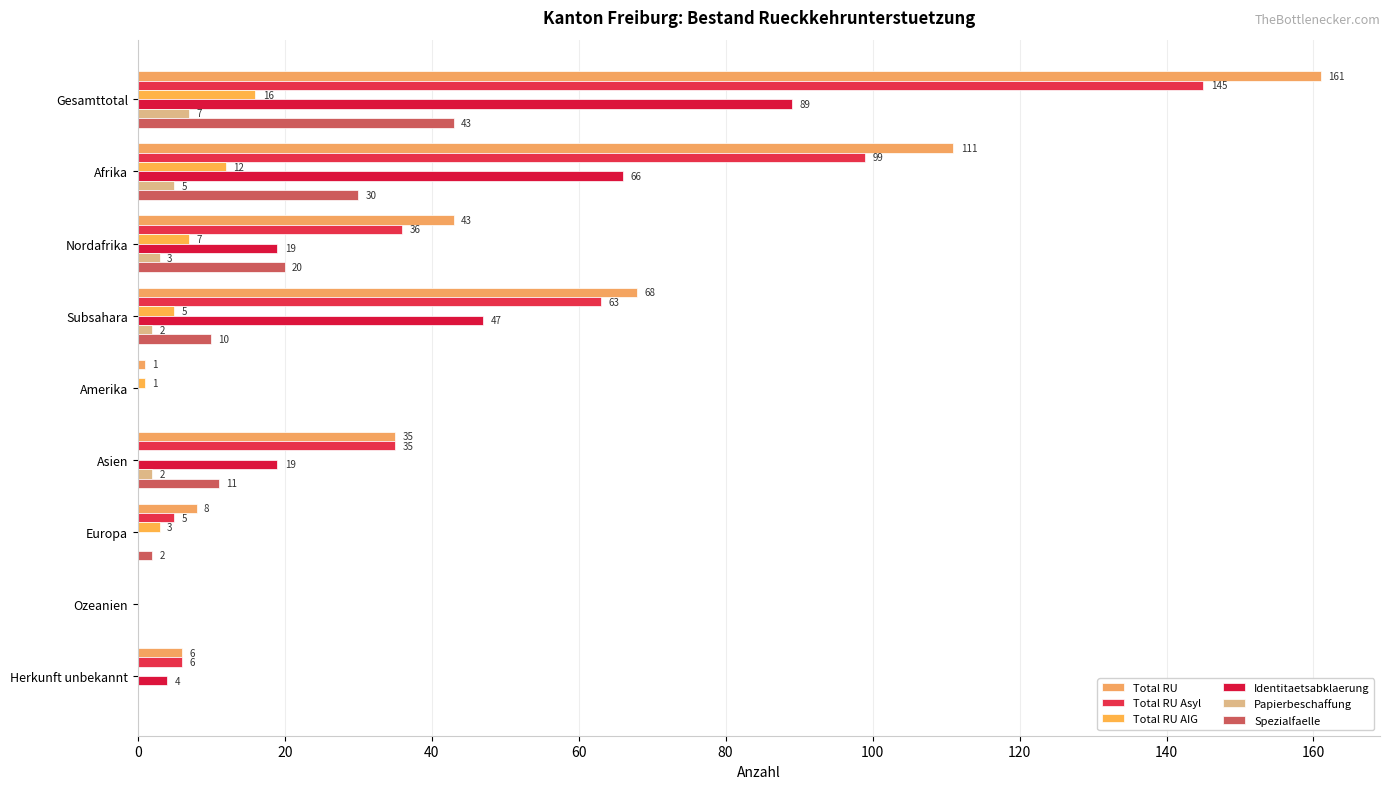

How many series are shown in this chart?

6